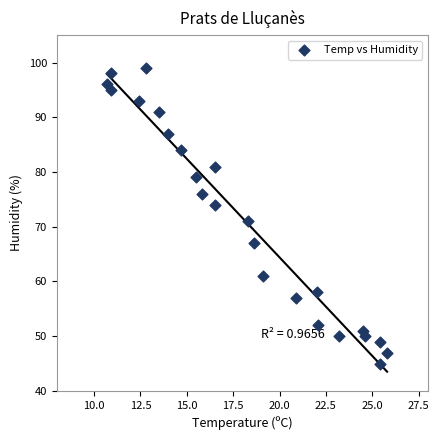

What is the range of Y values (max minus min)?

54